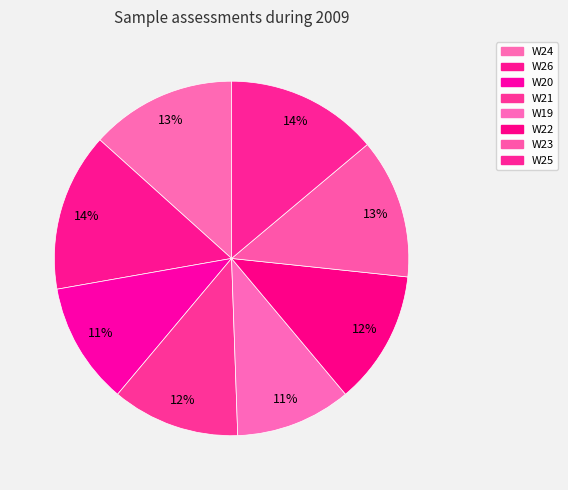

How many slices are in this pie chart?

8